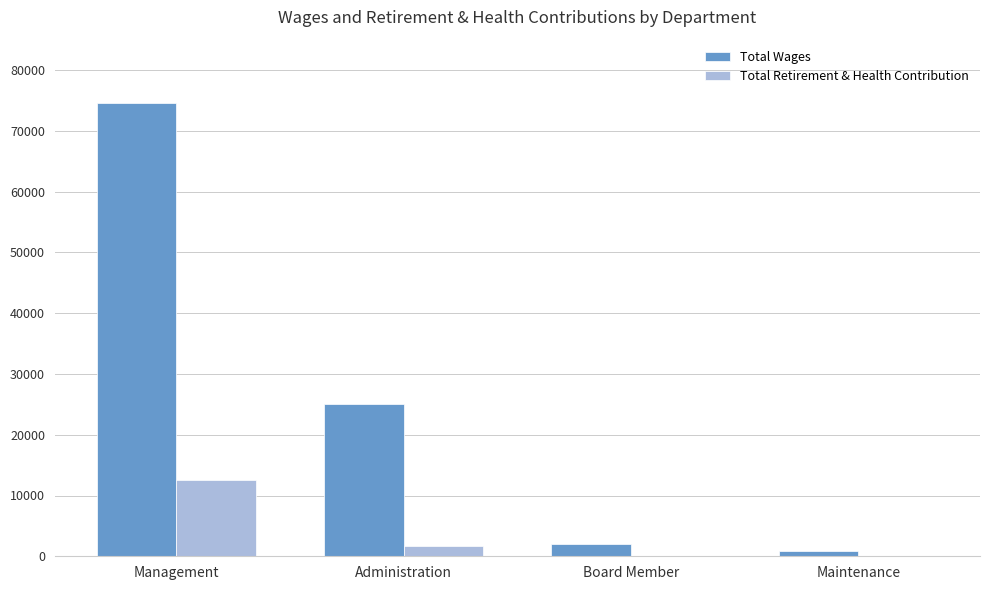

What is the sum of all Total Wages values?

102590